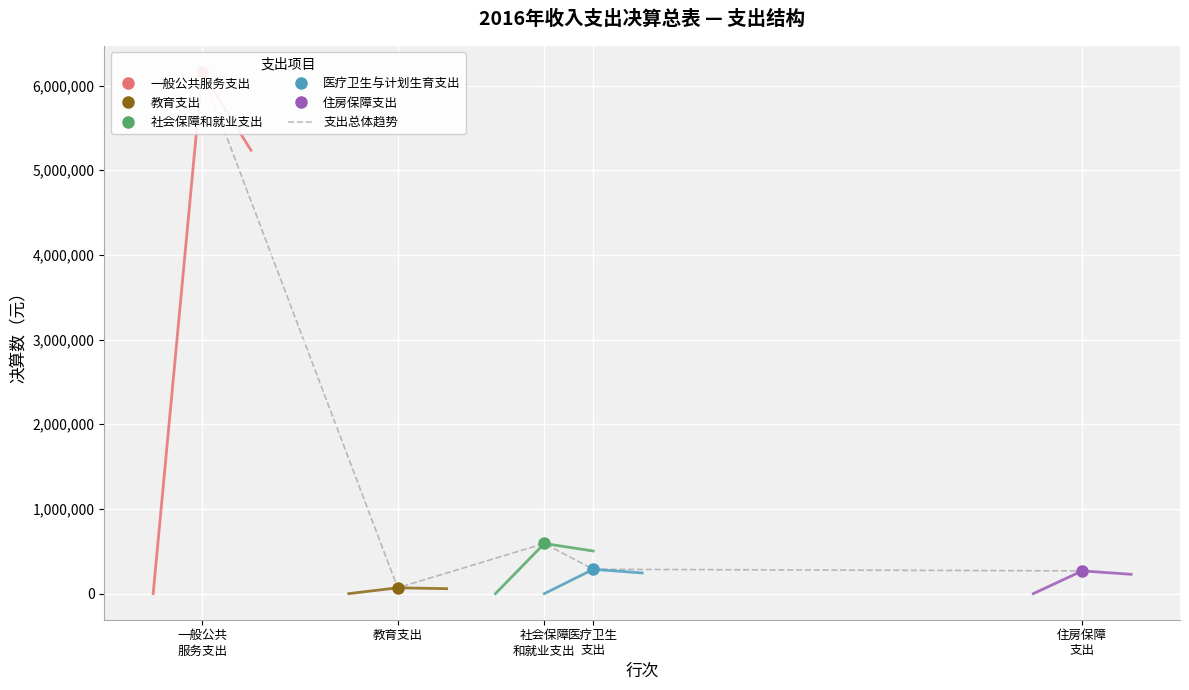

What position from the right is 一般公共
服务支出?

5